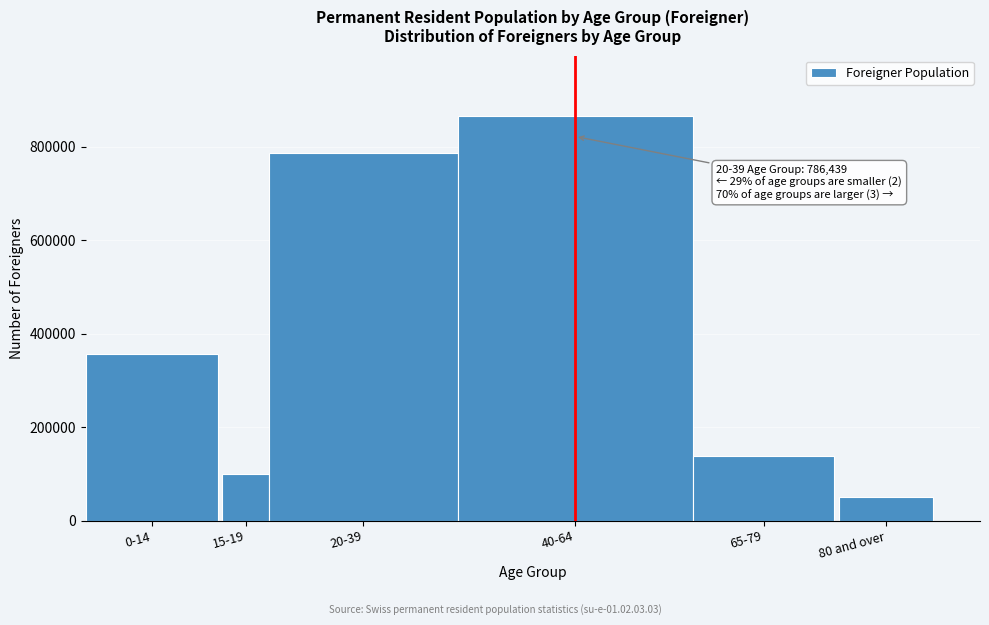

Reading left to right, what are all the values shown in this chart?

0-14=357072	15-19=98979	20-39=786439	40-64=865189	65-79=138298	80 and over=50046